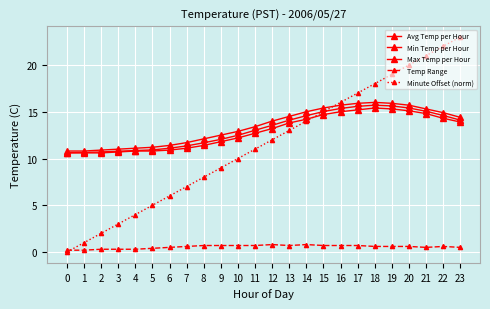

What is the value of the Minute Offset (norm) point at the 7th from the left?

6.0